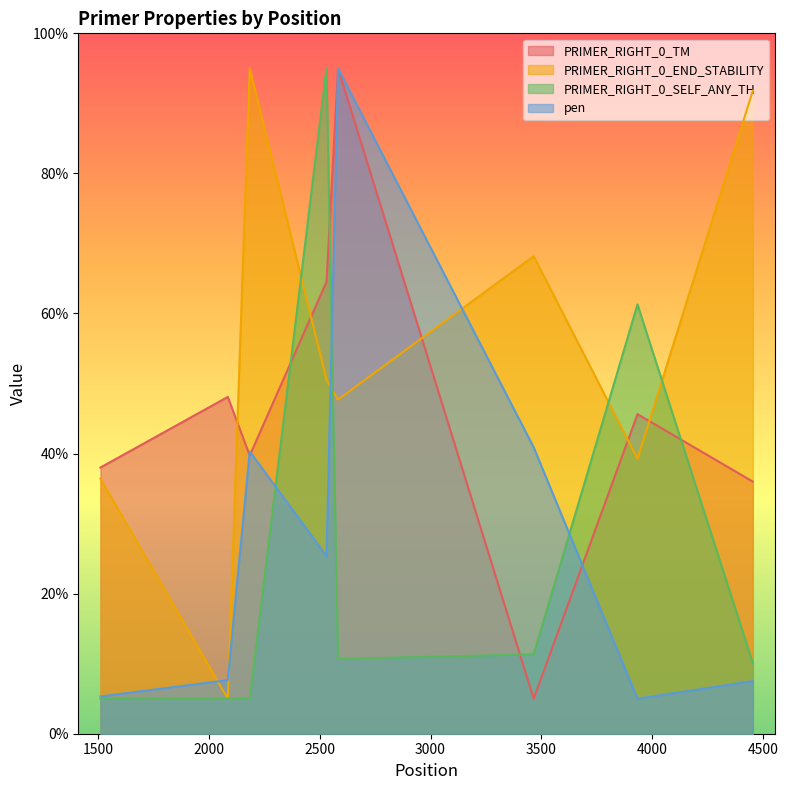

What is the value of the pen point at the 5th from the left?

95.0